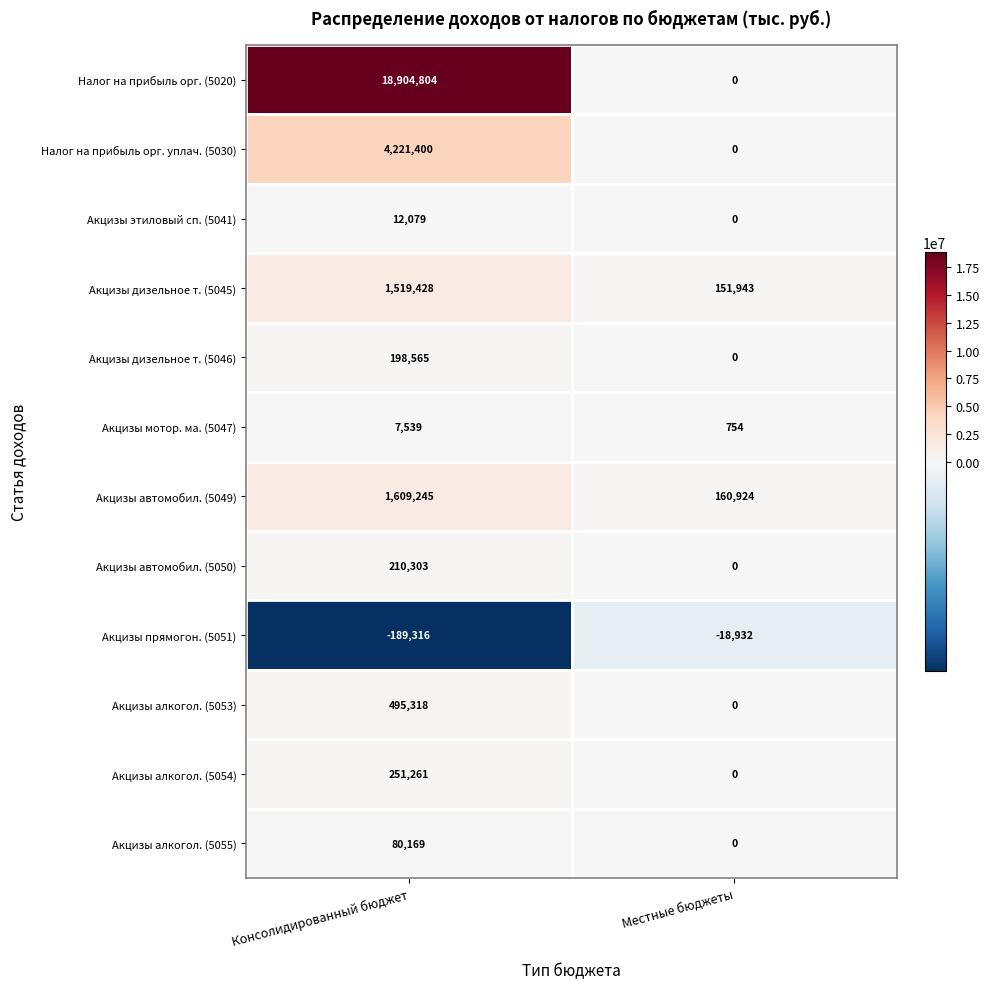

Between Консолидированный бюджет and Местные бюджеты, which series saw the biggest shift?

Налог на прибыль орг. (5020)